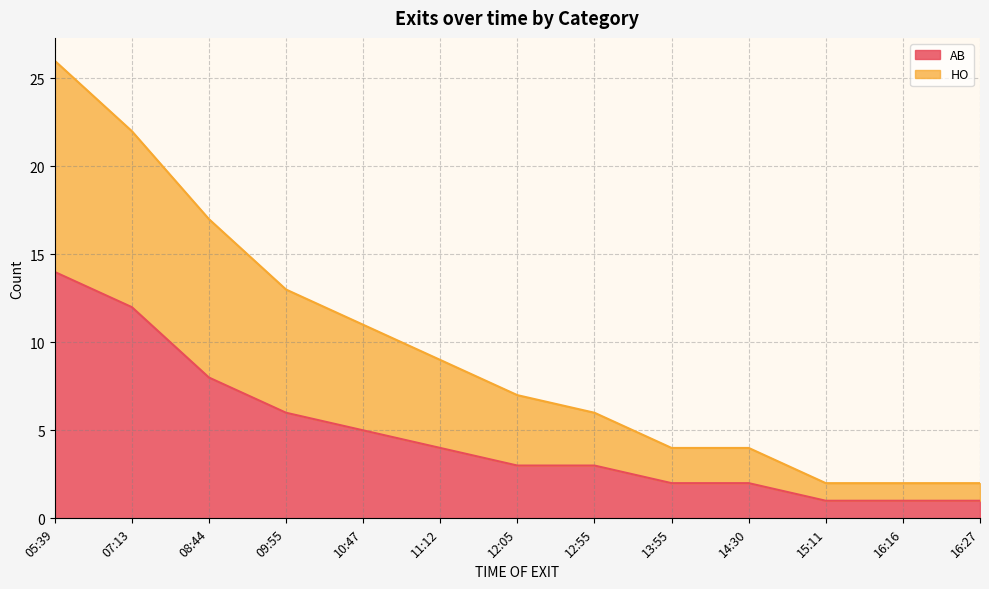

What are all the series names shown in the legend?

AB, HO